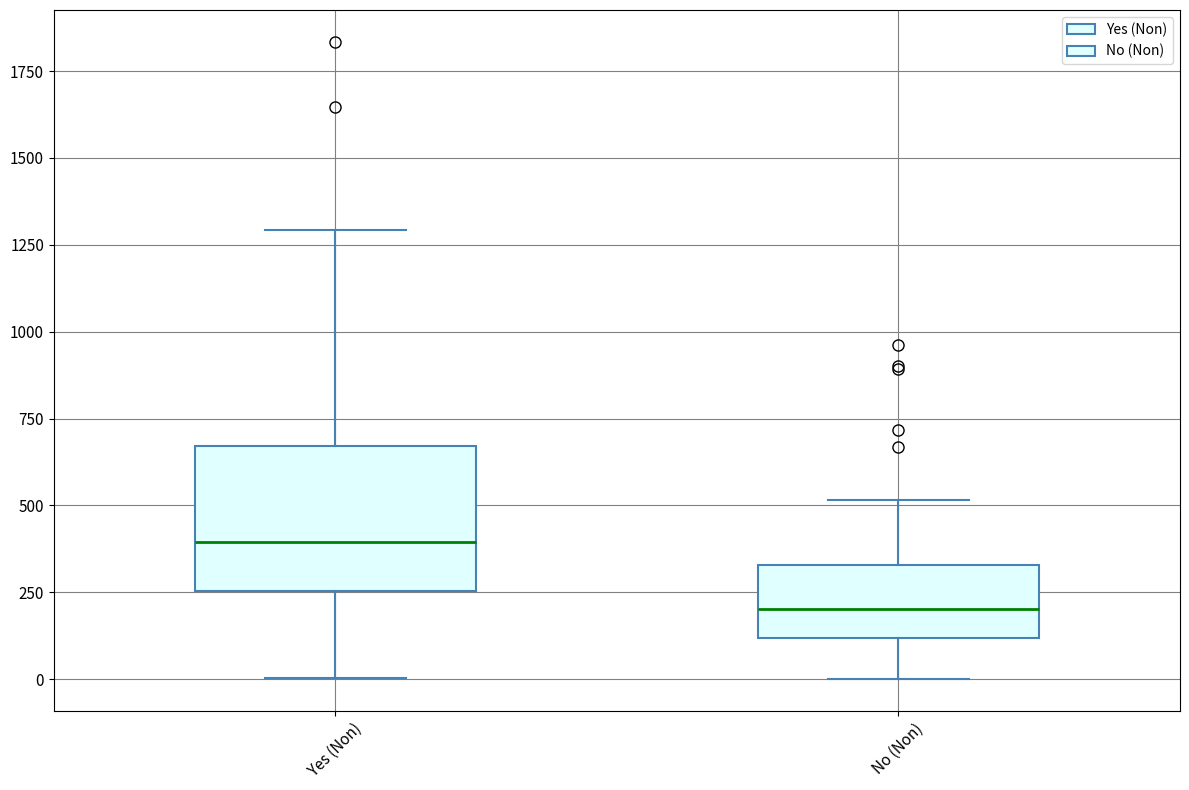

Which box is the tallest, from its lower edge to its upper edge?

Yes (Non)